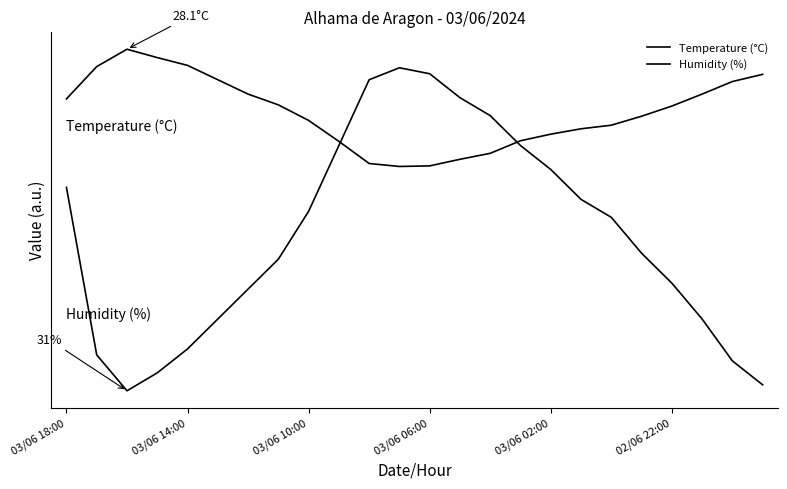

How many interior local peaks does the Humidity (%) series have?

1